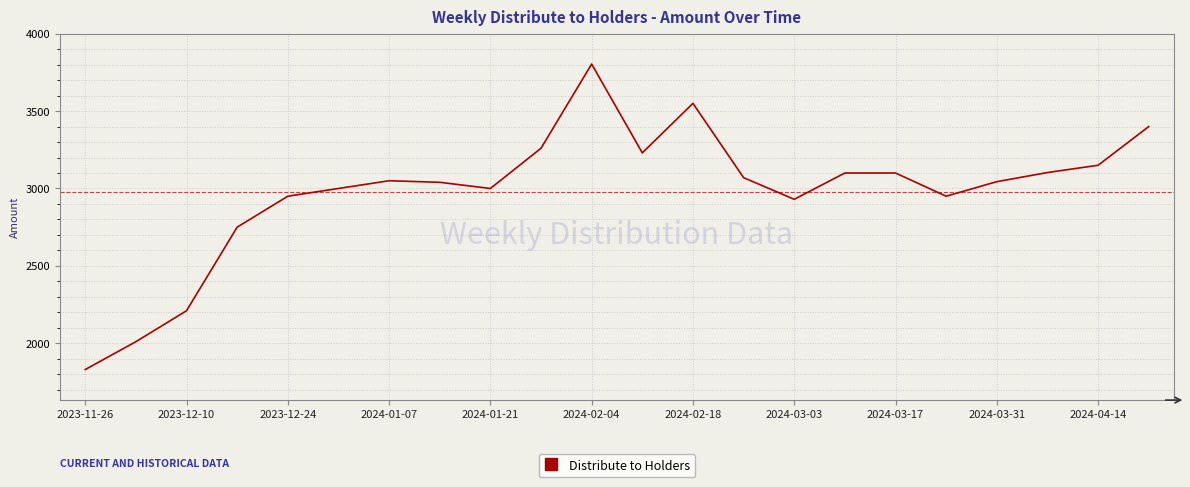

What is the greatest value displayed?

3804